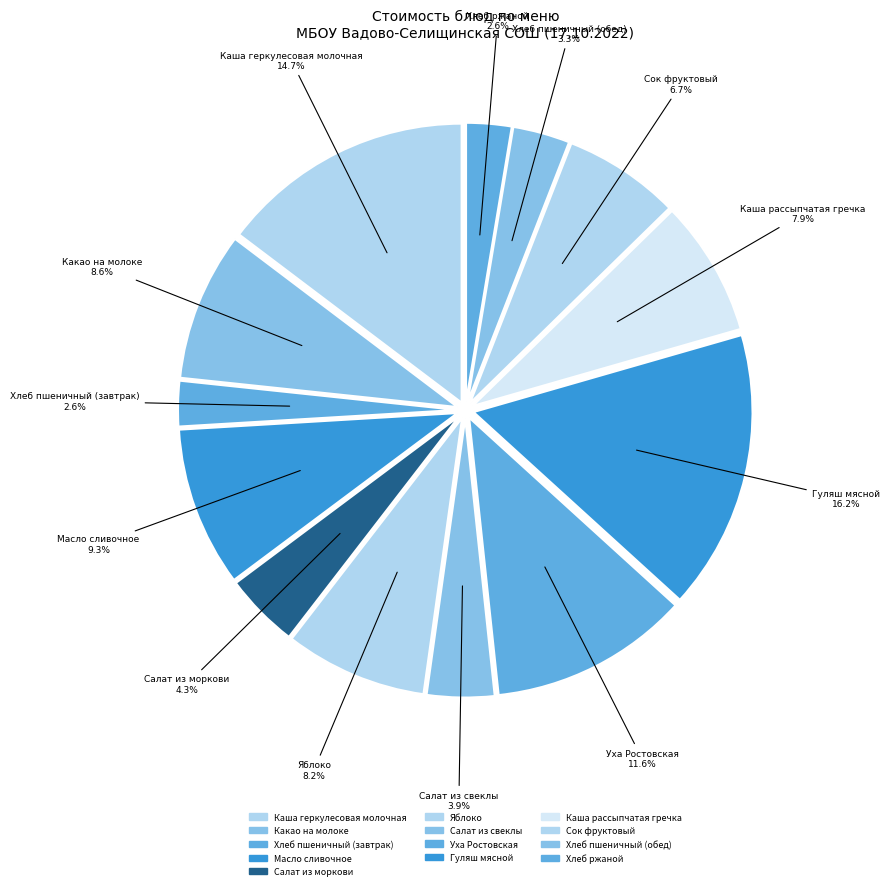

To the nearest percent, what is the difference between the largest and smallest slice percentages?

14%